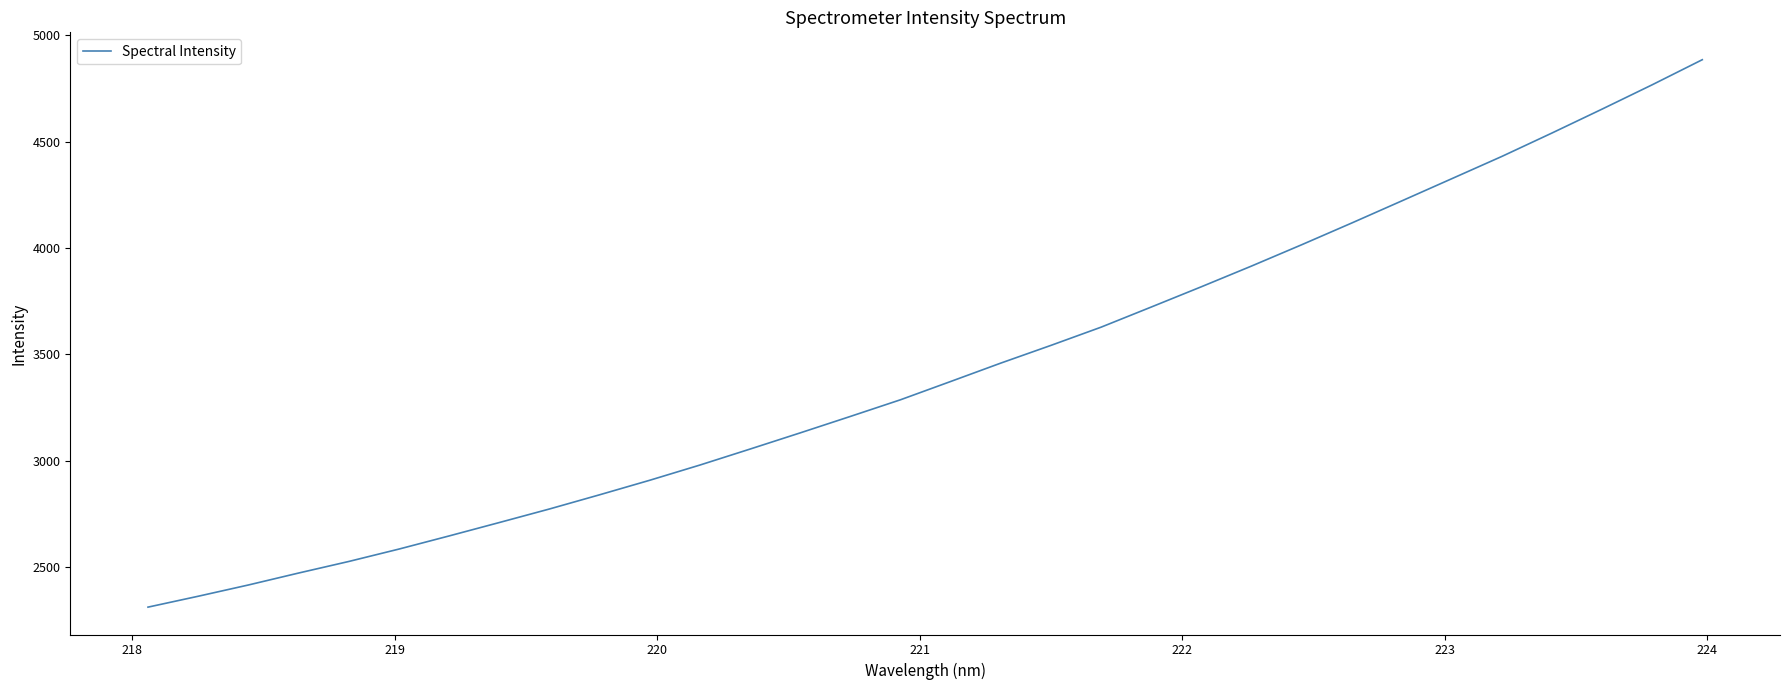

What is the sum of all values?

109627.3